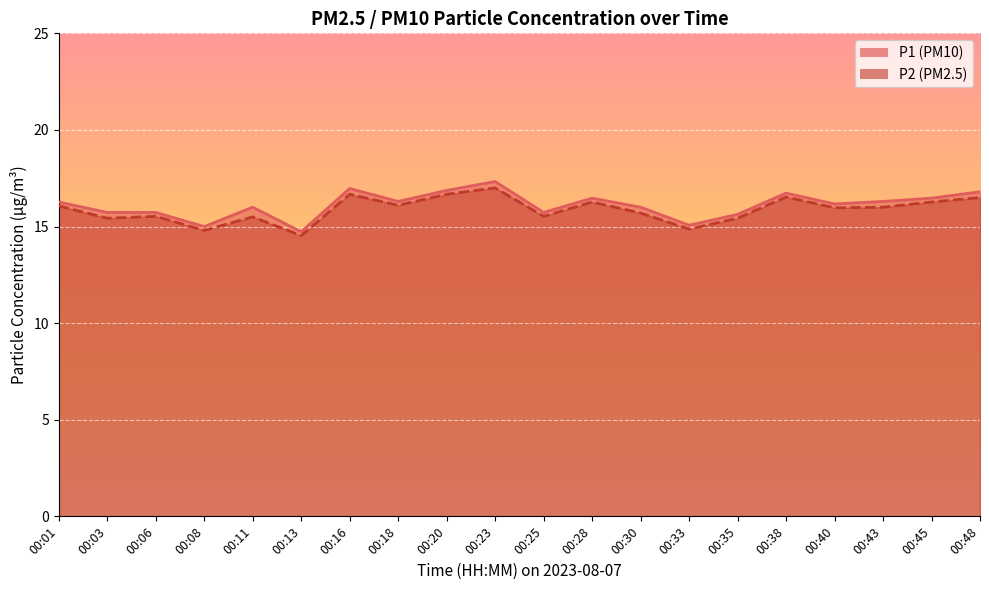

Where does the P1 series first go above 16?

00:01